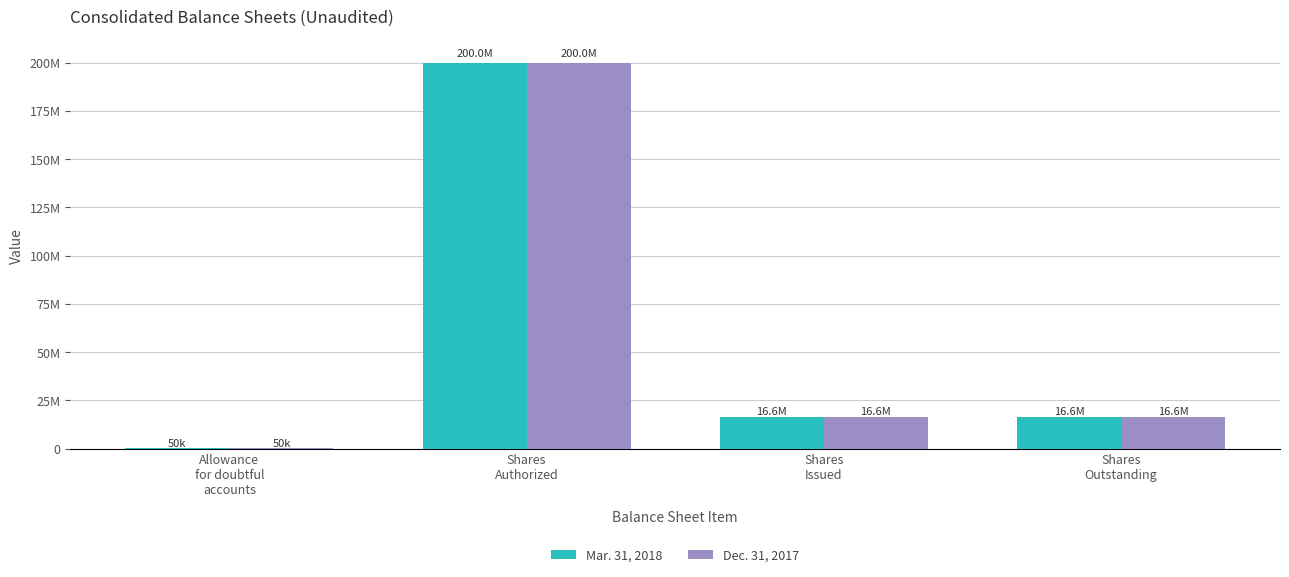

What are all the series names shown in the legend?

Mar. 31, 2018, Dec. 31, 2017